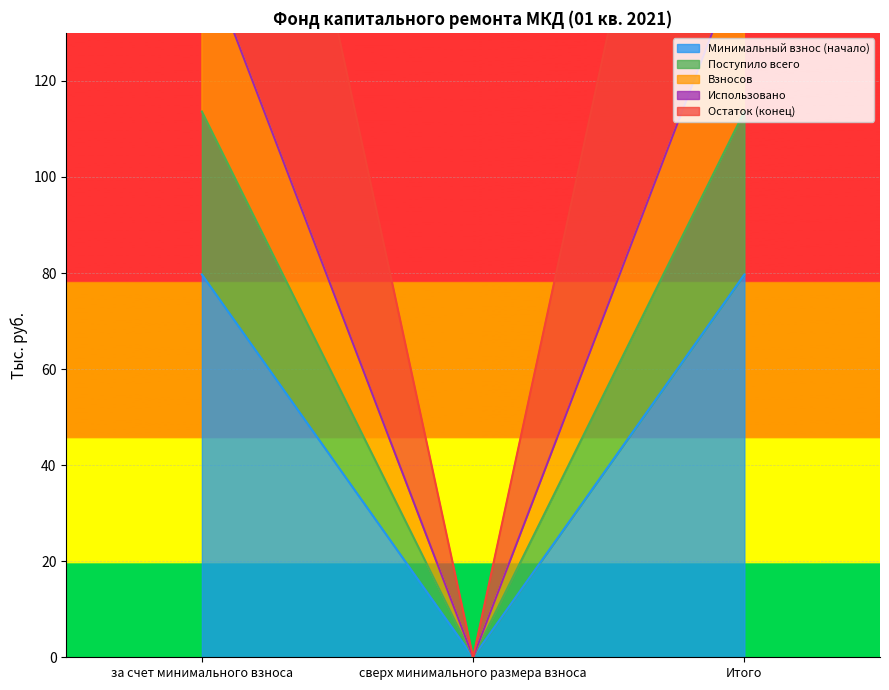

Read the Минимальный взнос (начало) value at Итого.

79.7